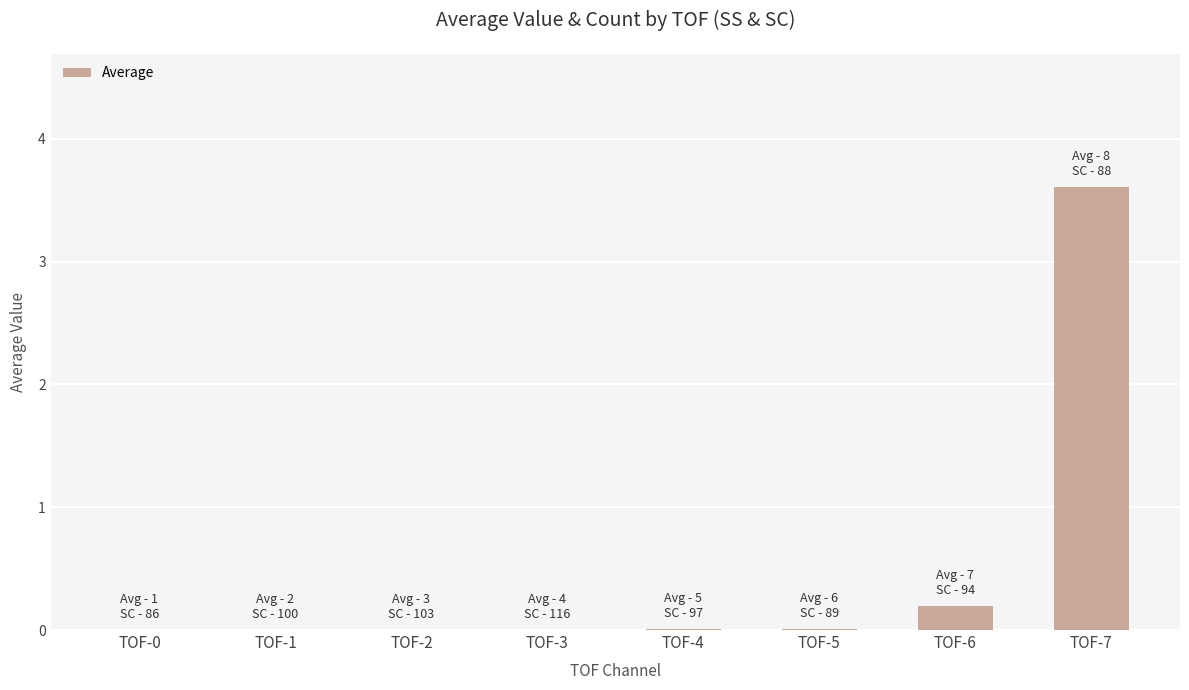

How many distinct data groups are displayed?

1